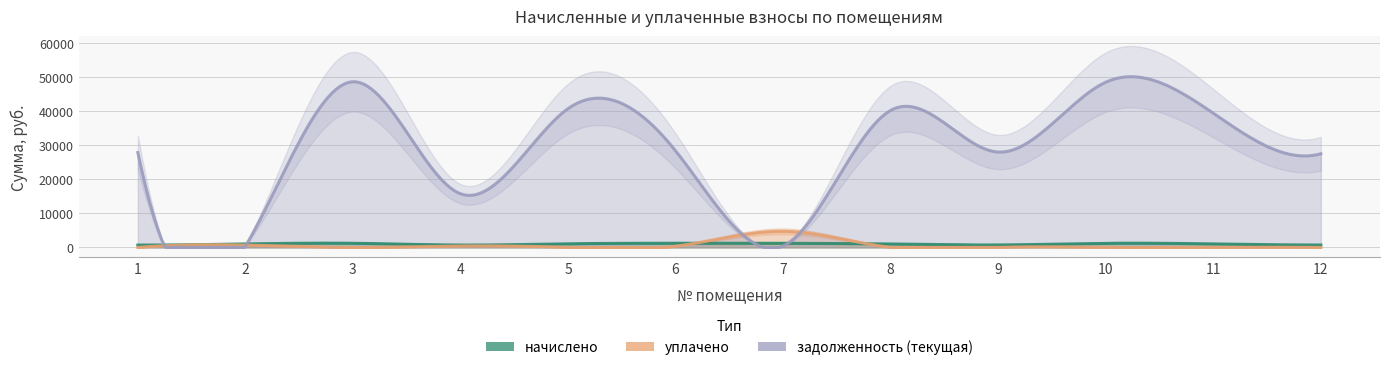

Reading left to right, extract all data points from this chart.

начислено: 696.6	1019.0	1217.5	696.6	1072.8	1227.8	1213.3	1006.6	725.5	1213.3	1033.5	709.0
уплачено: 0.0	679.4	0.0	410.0	0.0	362.0	4728.3	0.0	0.0	0.0	0.0	0.0
задолженность (текущая): 27833.0	339.7	48621.2	15741.4	40720.8	28350.9	421.1	40221.5	27981.2	48480.5	39380.0	27483.4